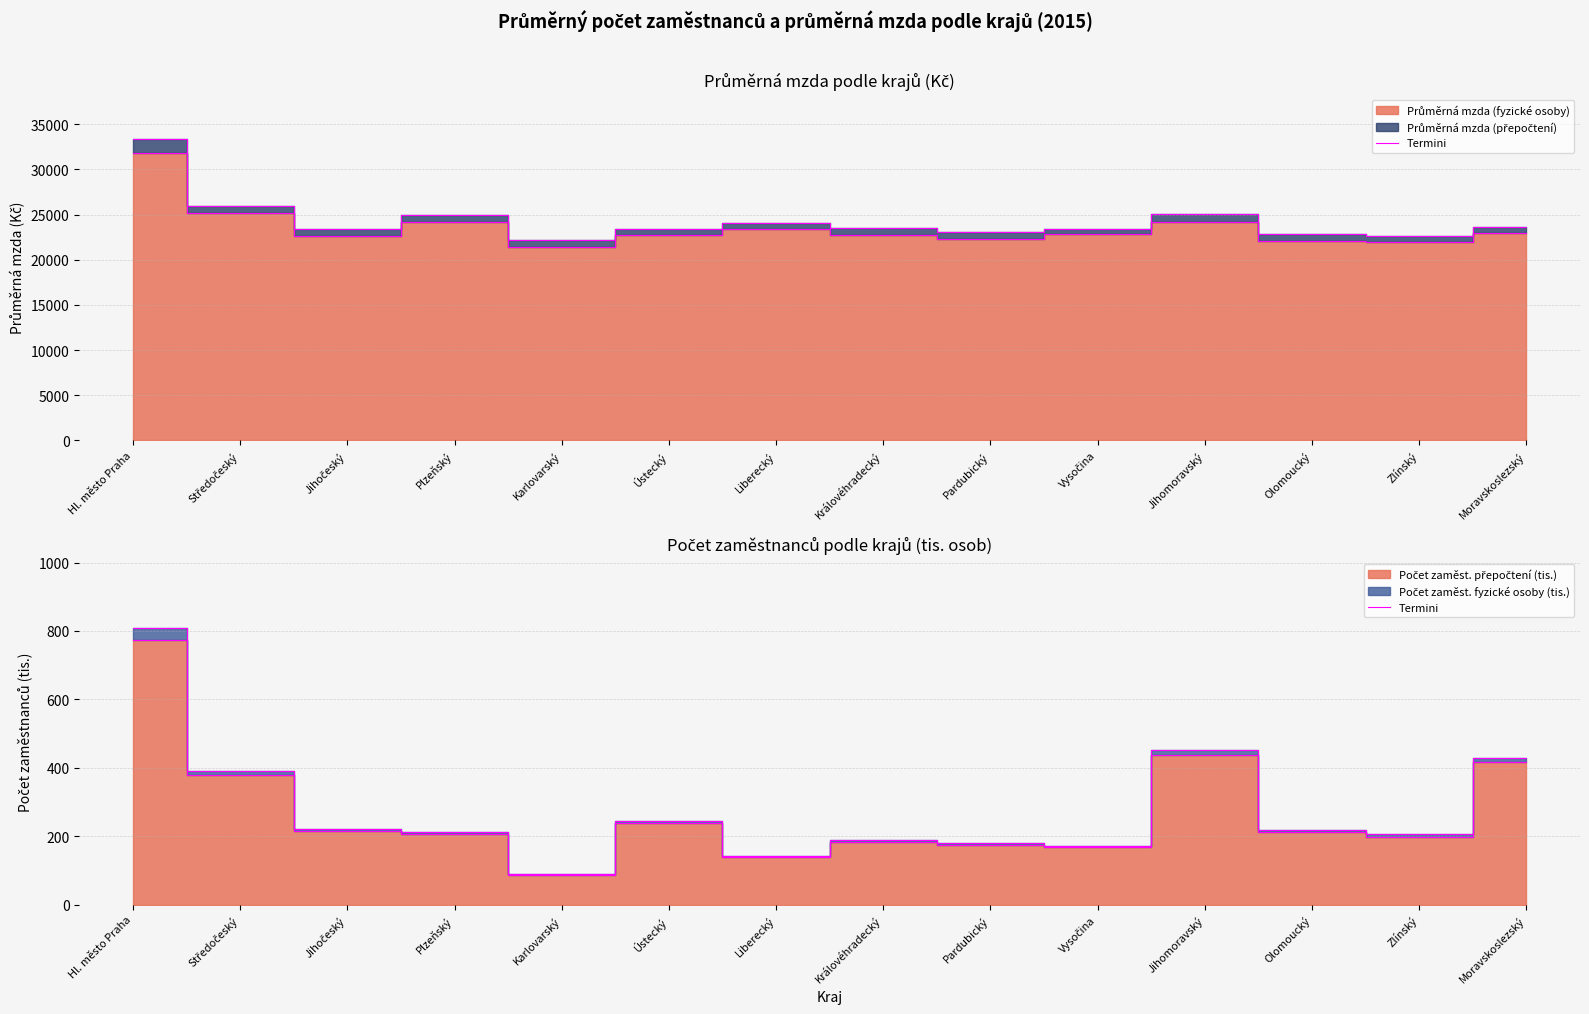

Which category has the lowest value across all series?

Karlovarský